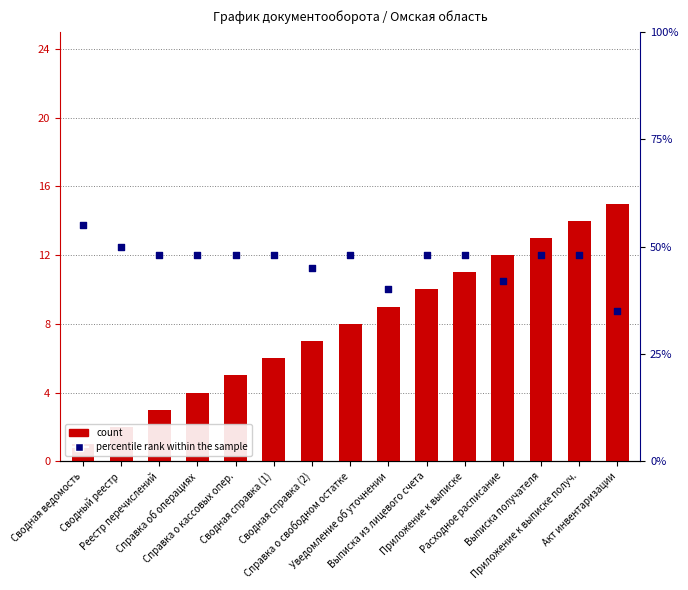

At how many categories does at least one series exceed 31?

15